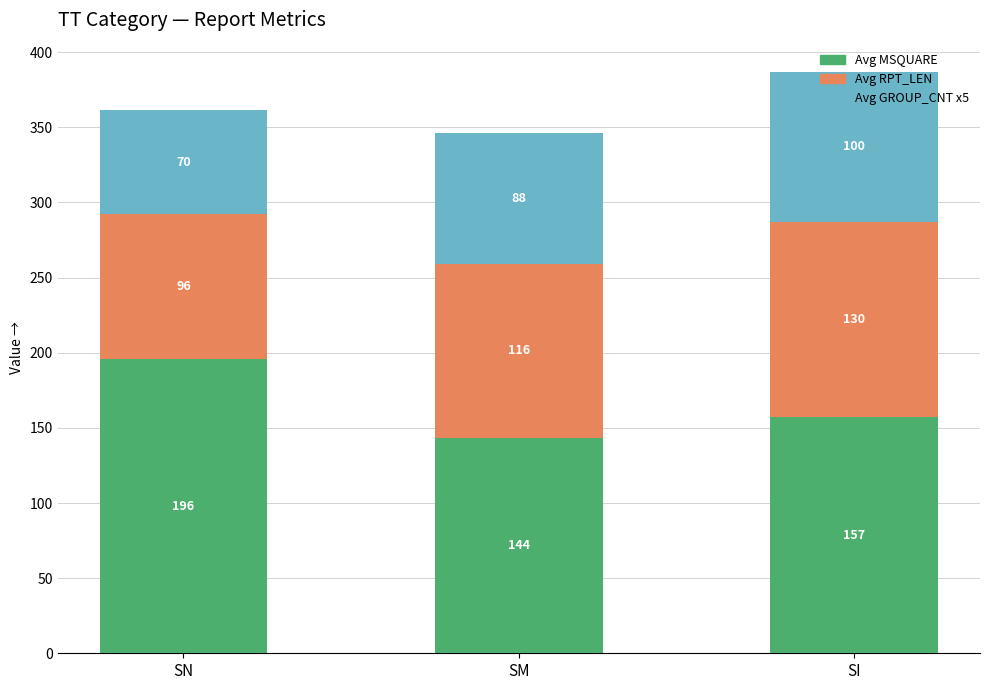

What value does the Avg MSQUARE series have at SM?

143.5